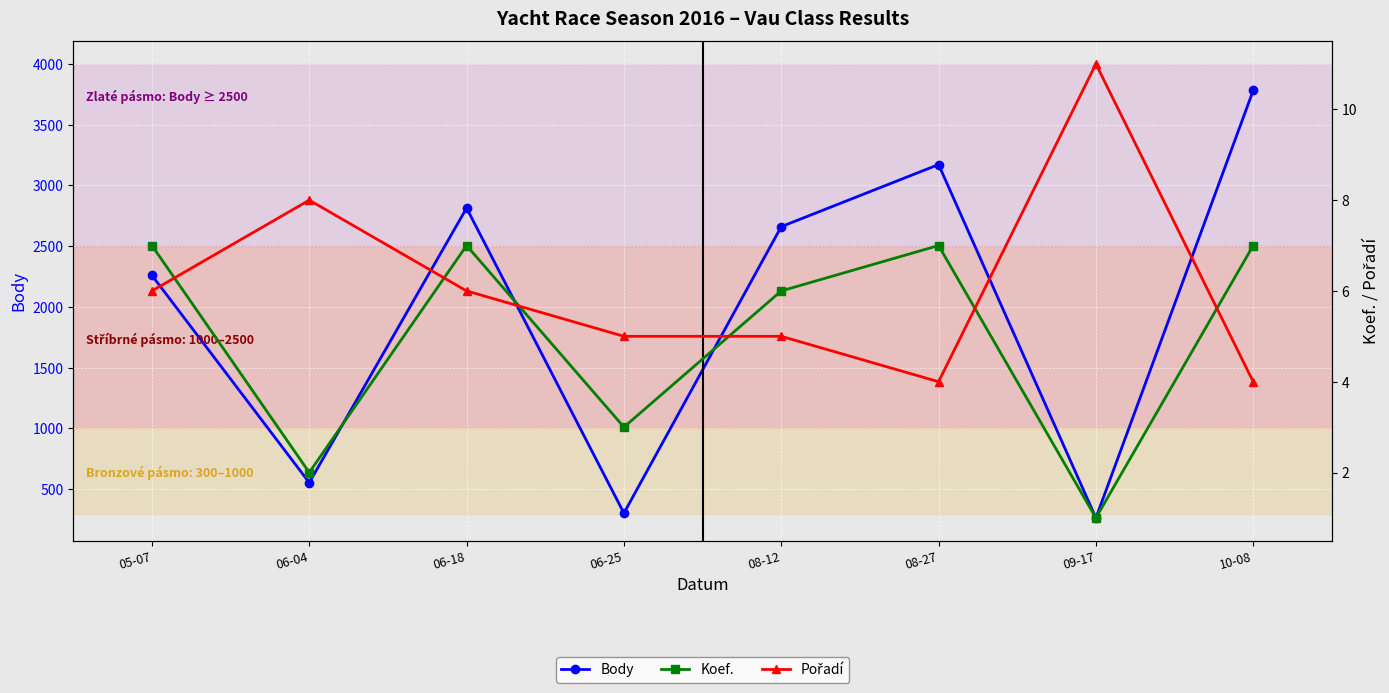

List the series in order of their peak value, highest first.

Body, Pořadí, Koef.